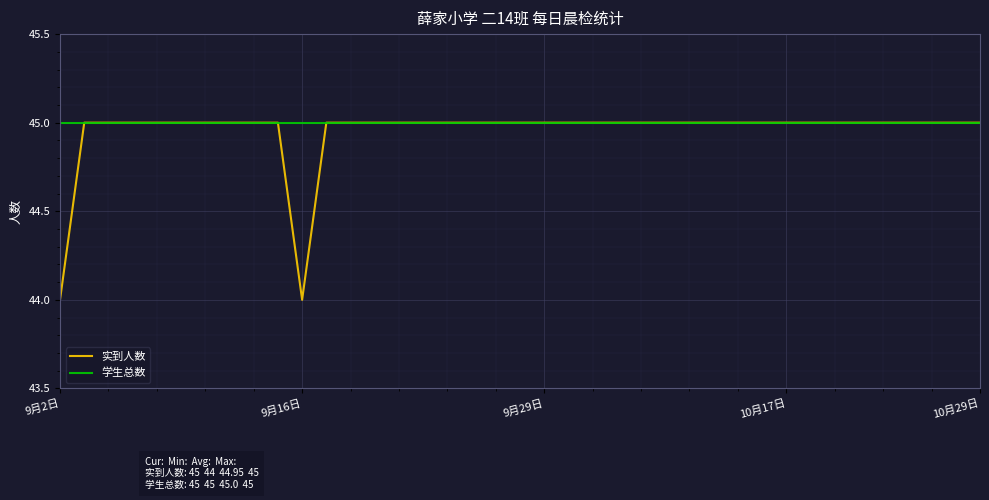

What is the minimum value shown in the chart?

44